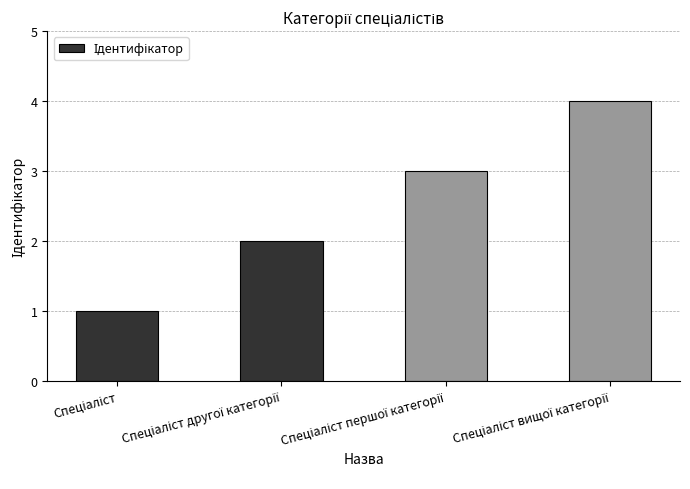

What is the difference between the maximum and minimum values?

3